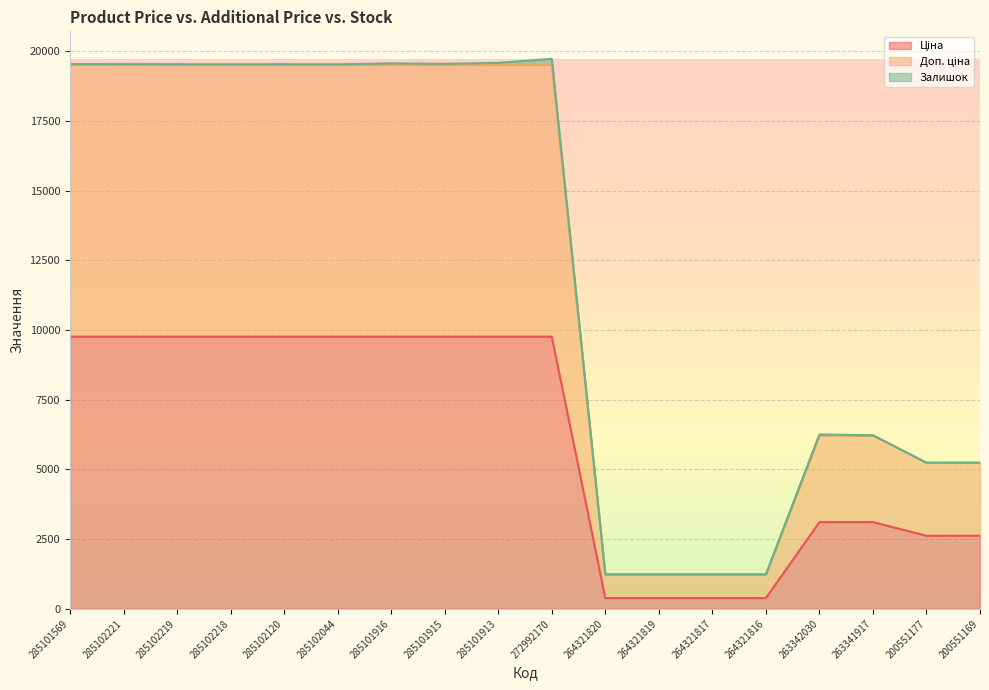

True or false: Доп. ціна and Ціна cross at least once.

False